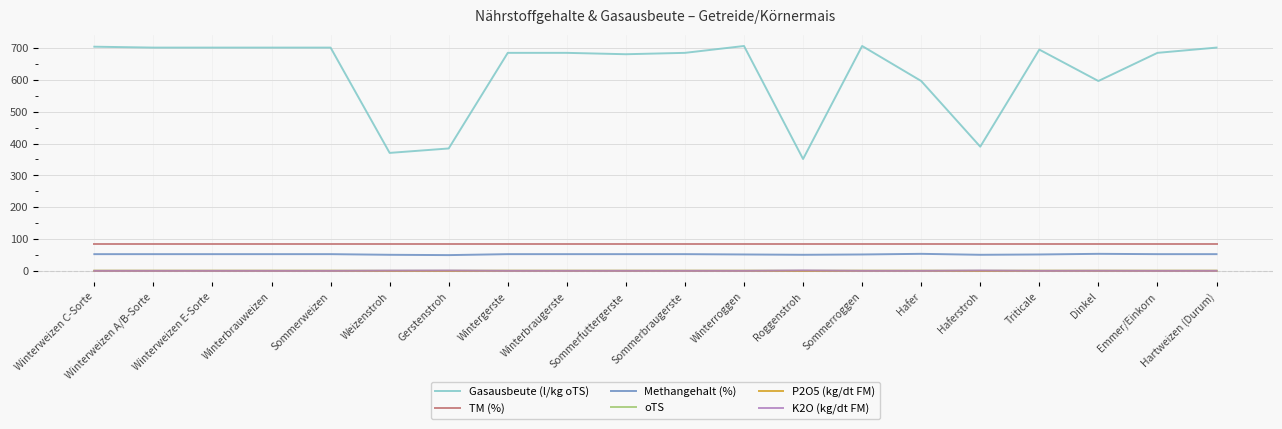

Is it true that Methangehalt (%) equals 53.0 at Emmer/Einkorn?

True